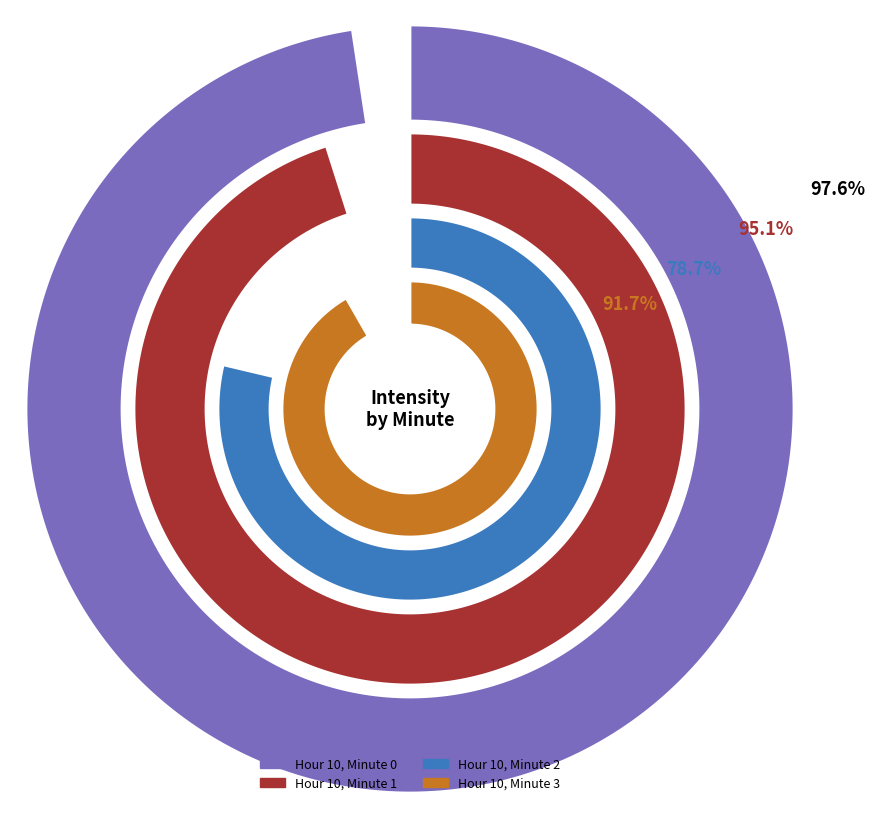

Does Hour 10, Minute 2 represent more than half of the total?

No